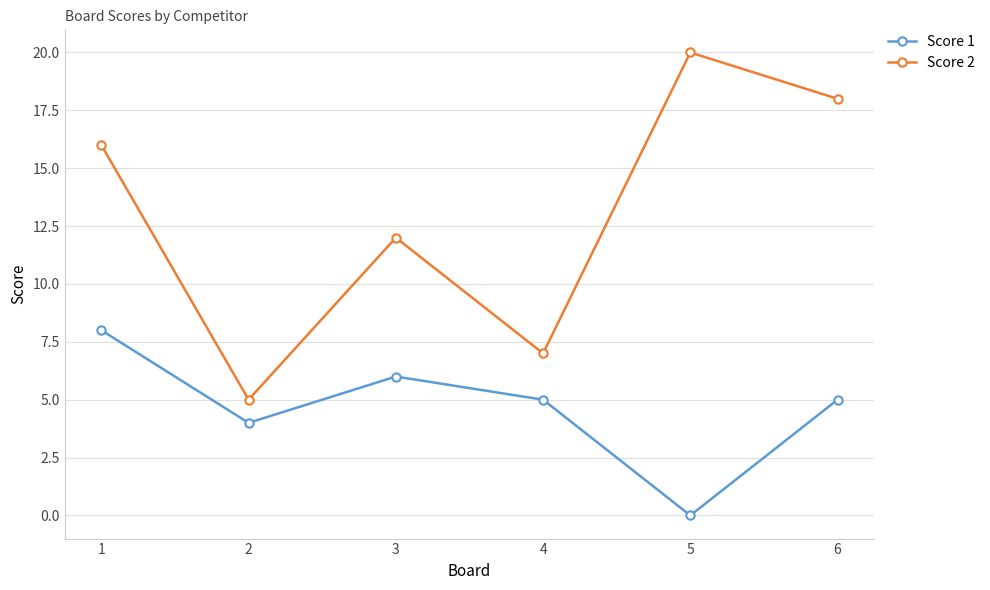

True or false: Score 1 and Score 2 cross at least once.

False